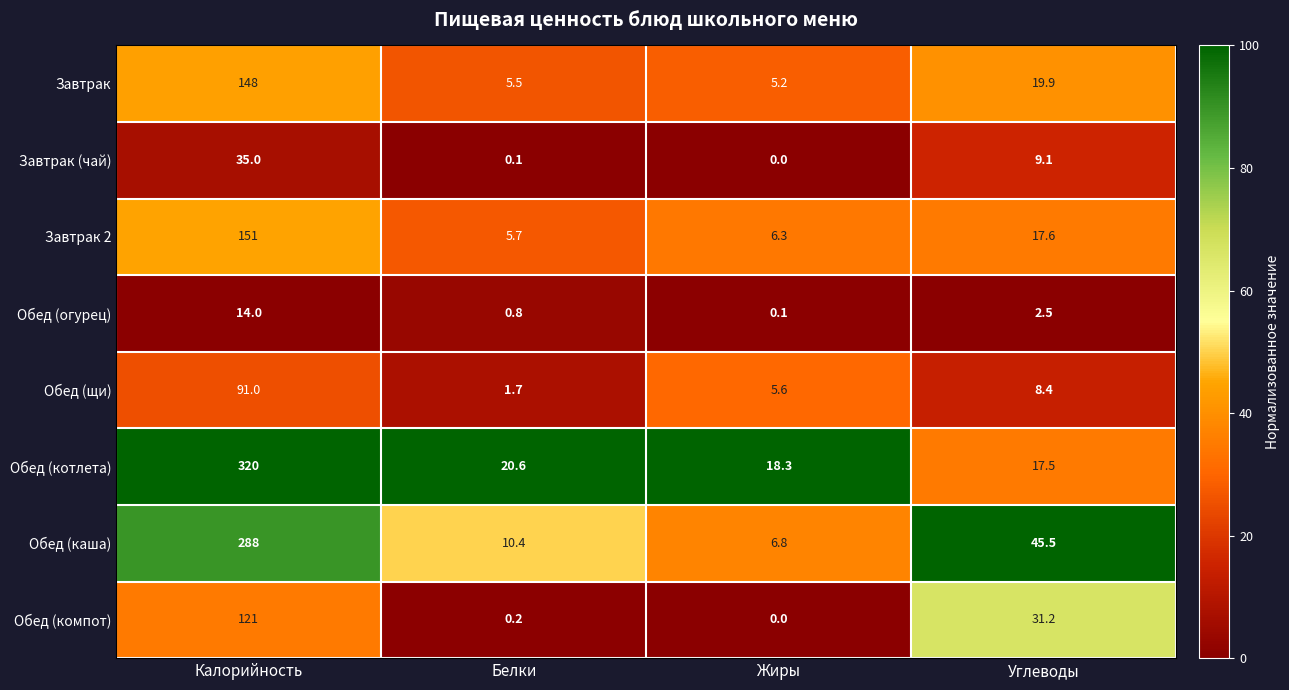

What is the difference between the highest and lowest values at Калорийность?

306.0